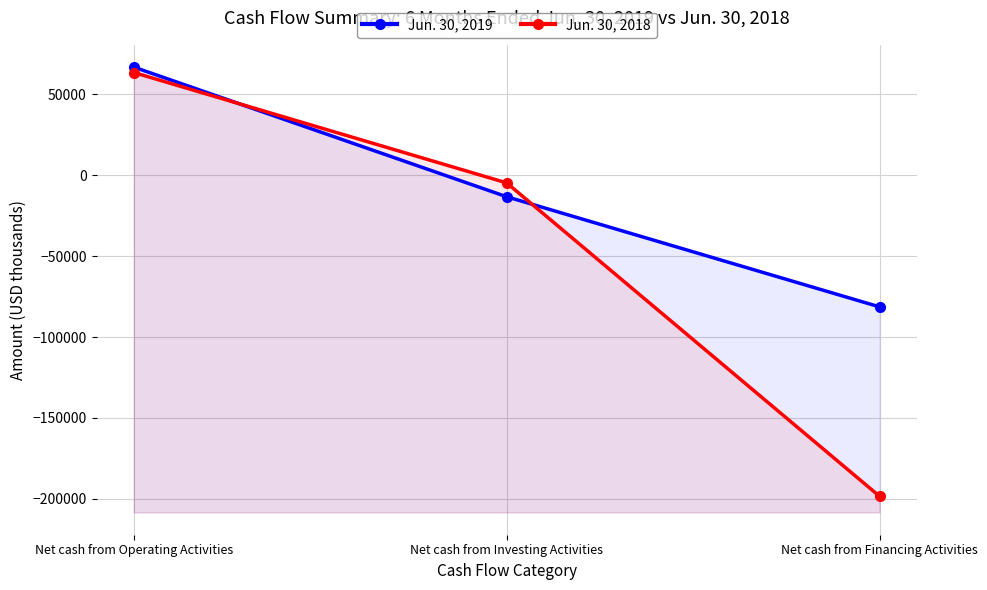

Where is Jun. 30, 2019 nearest to the value -7220?

Net cash from Investing Activities